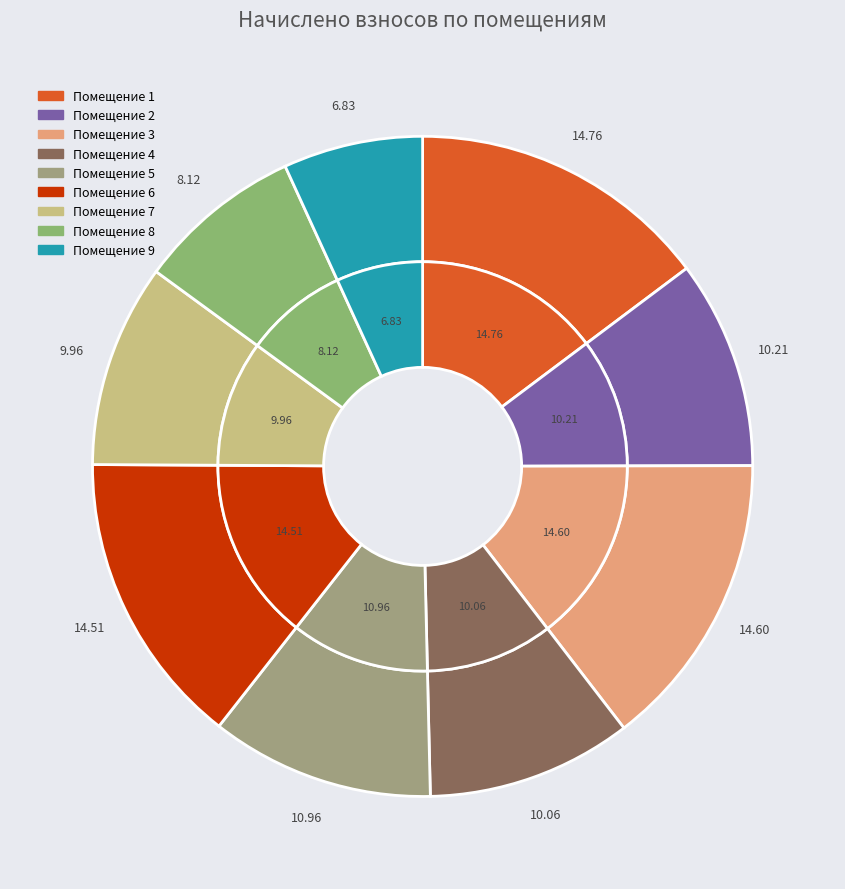

To the nearest percent, what is the average slice percentage?

11%